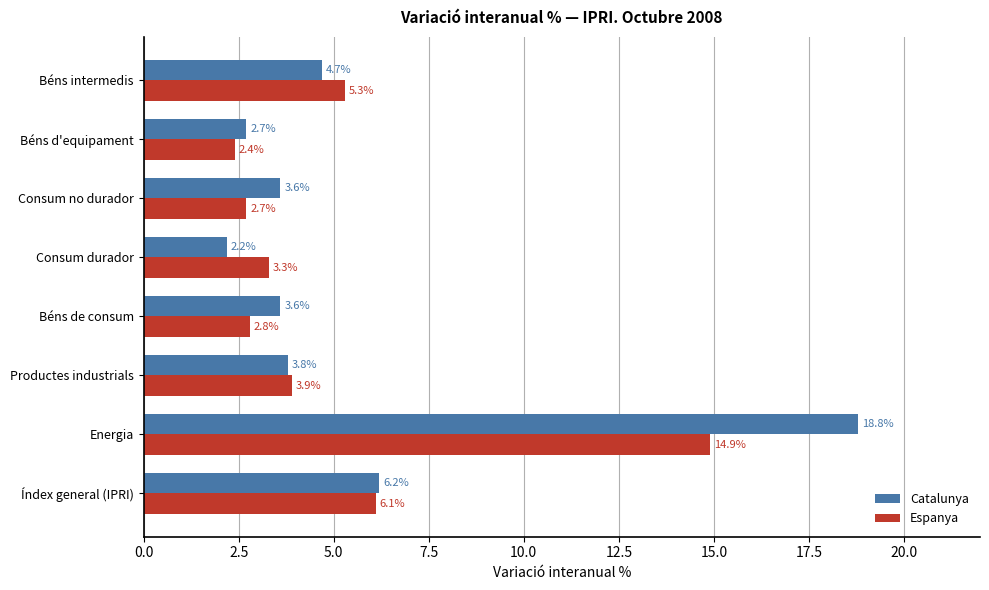

What is the difference between the Catalunya values at Índex general (IPRI) and Béns d'equipament?

3.5